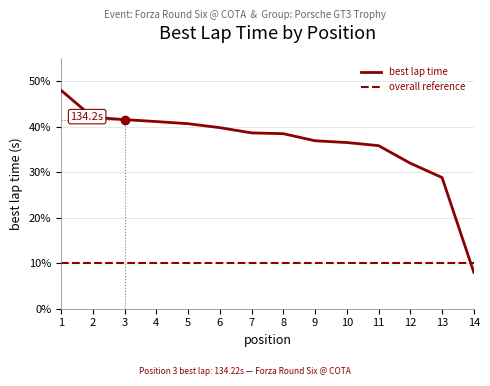

True or false: the data has more than 1 interior local peaks.

False